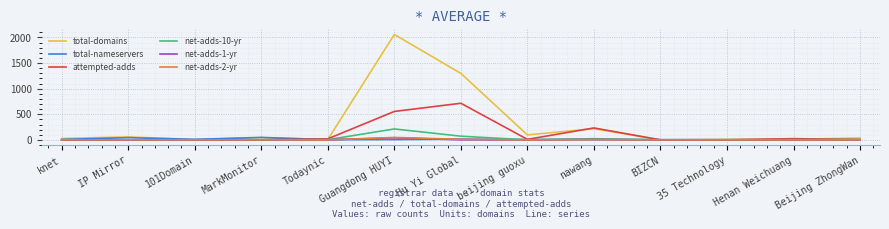

Is it true that attempted-adds equals 0 at MarkMonitor?

True